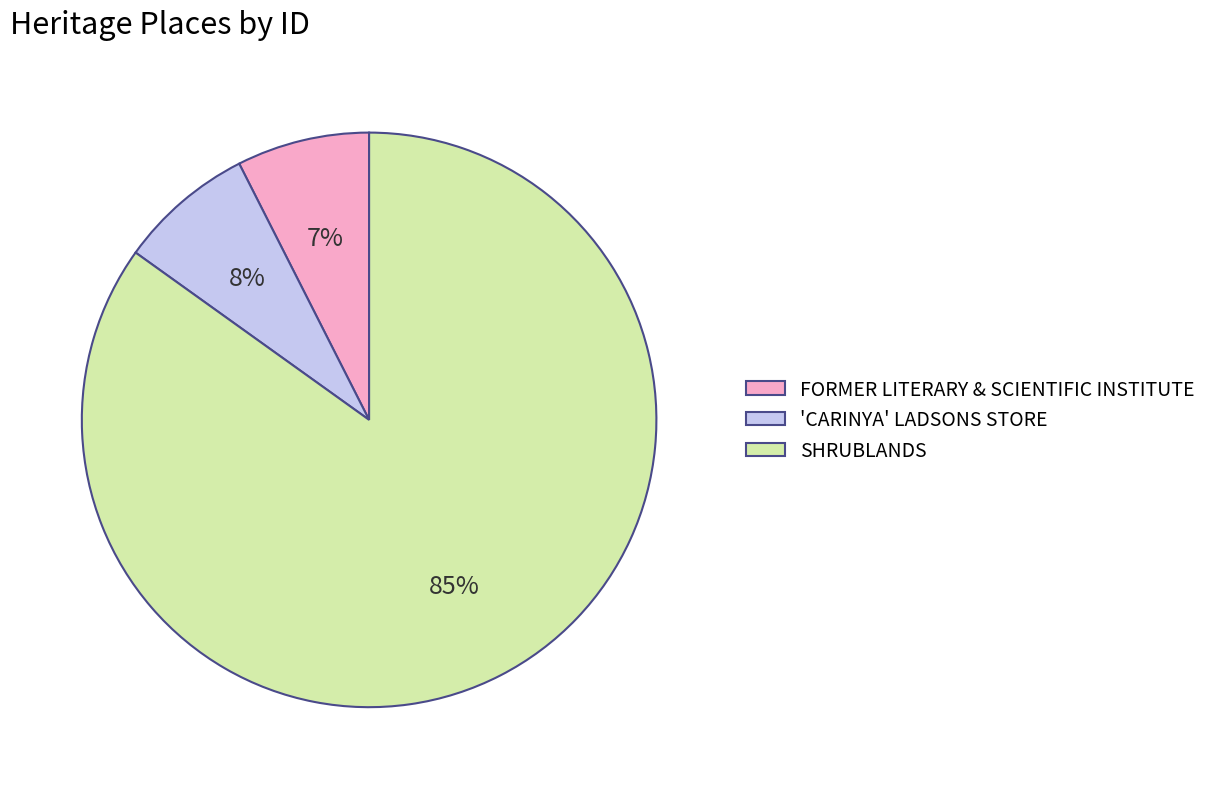

To the nearest percent, what is the combined percentage of 'CARINYA' LADSONS STORE and FORMER LITERARY & SCIENTIFIC INSTITUTE?

15%